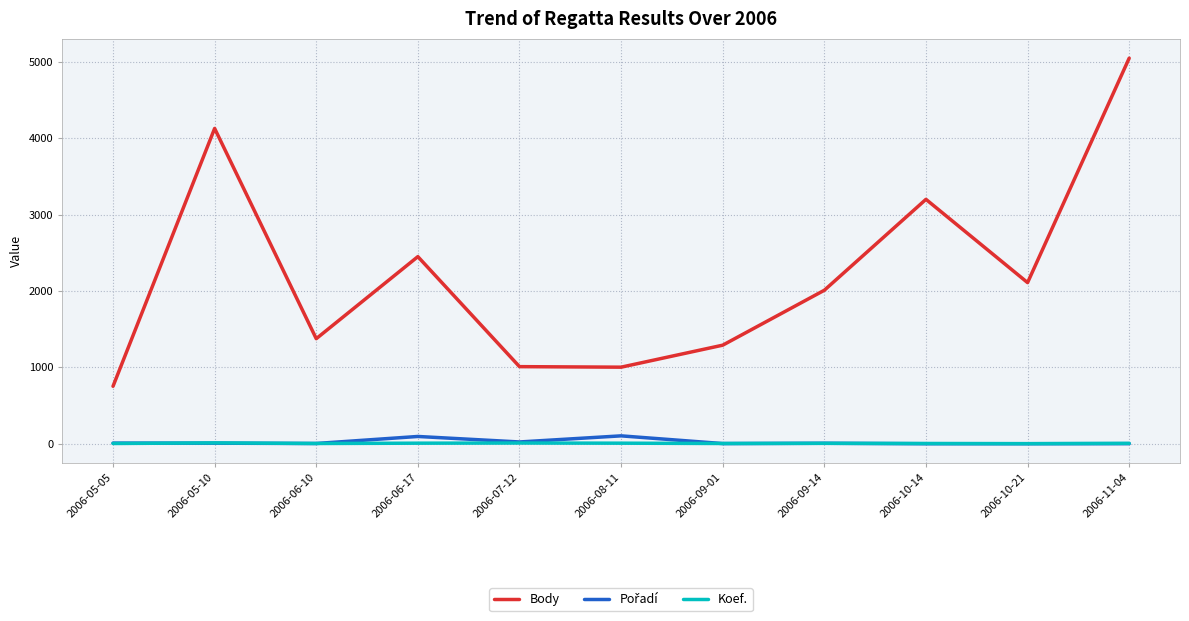

What is the highest value of the Body series?

5048